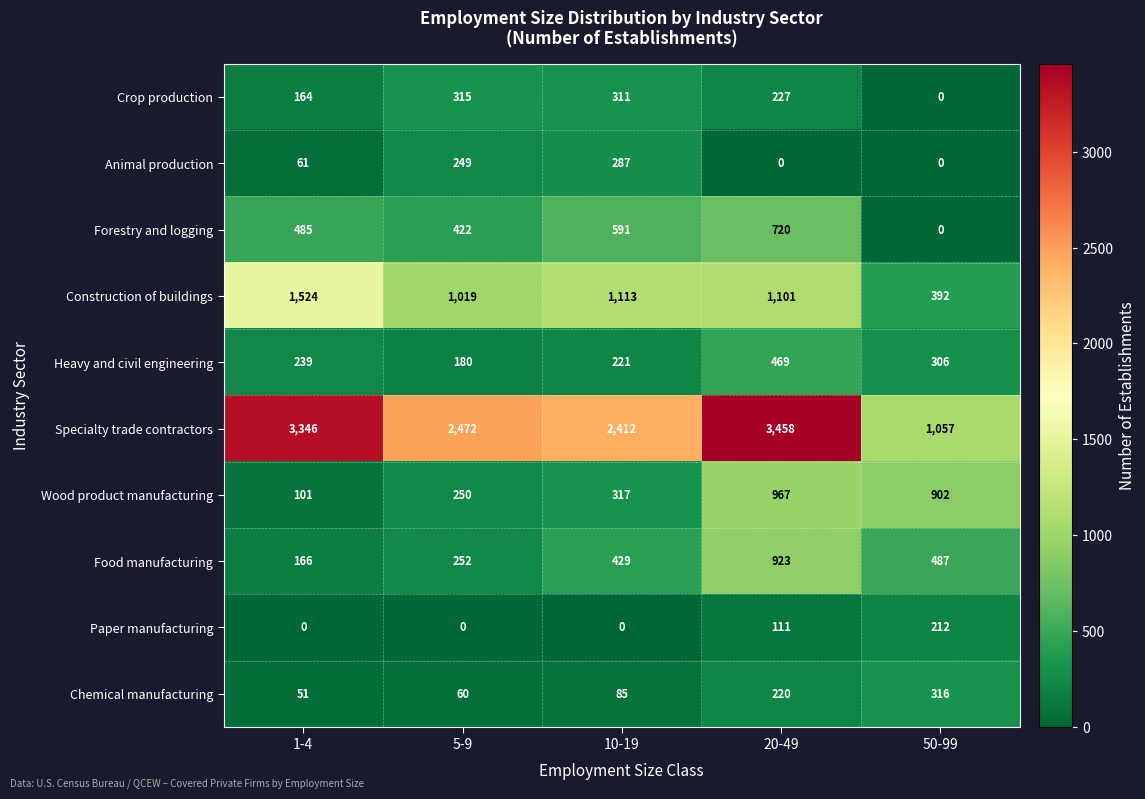

Rank the series by their maximum value, from lowest to highest.

Paper manufacturing, Animal production, Crop production, Chemical manufacturing, Heavy and civil engineering, Forestry and logging, Food manufacturing, Wood product manufacturing, Construction of buildings, Specialty trade contractors